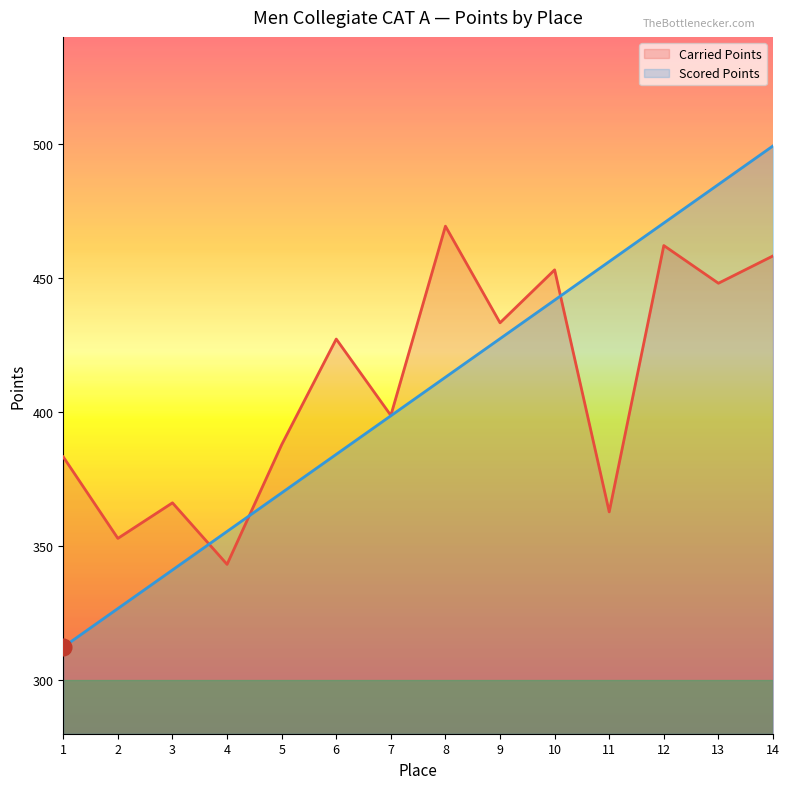

Where do Scored Points and Carried Points first cross each other?

3 and 4